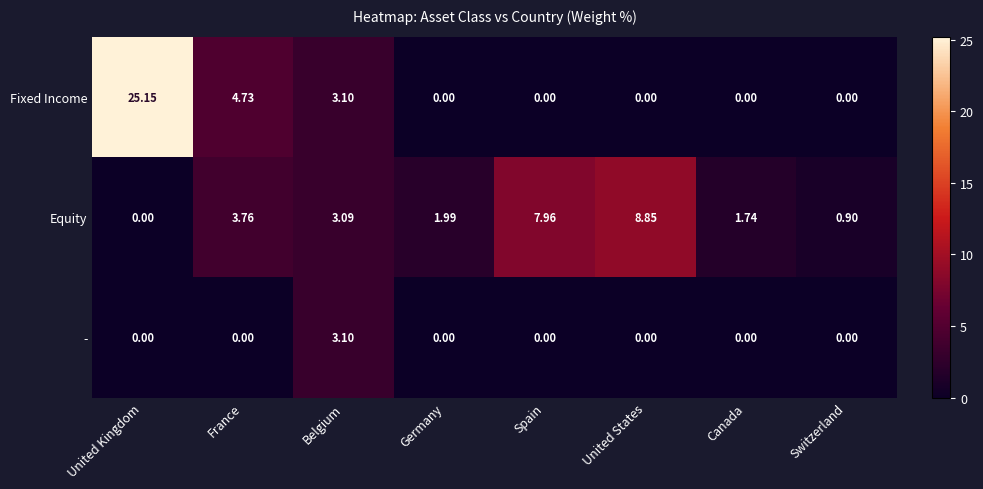

Rank the series at France from highest to lowest value.

Fixed Income, Equity, -